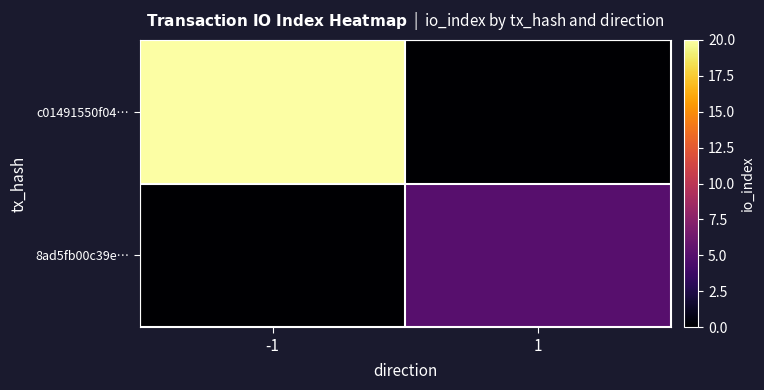

Reading left to right, list all the values displayed in this chart.

c01491550f04…: -1=20	1=0
8ad5fb00c39e…: -1=0	1=5